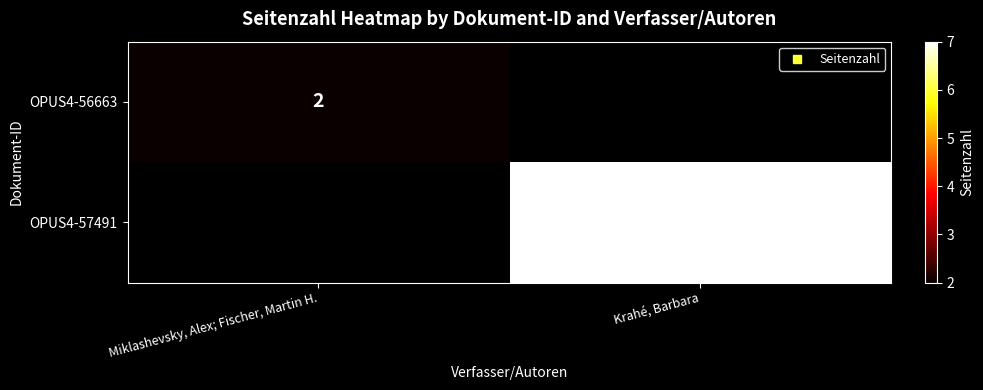

The OPUS4-57491 series shows 7.0 at Krahé, Barbara. True or false?

True